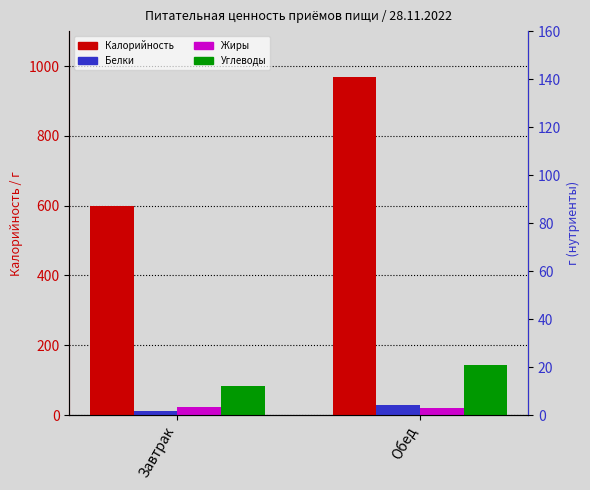

The Жиры series shows 9.5 at Завтрак. True or false?

False